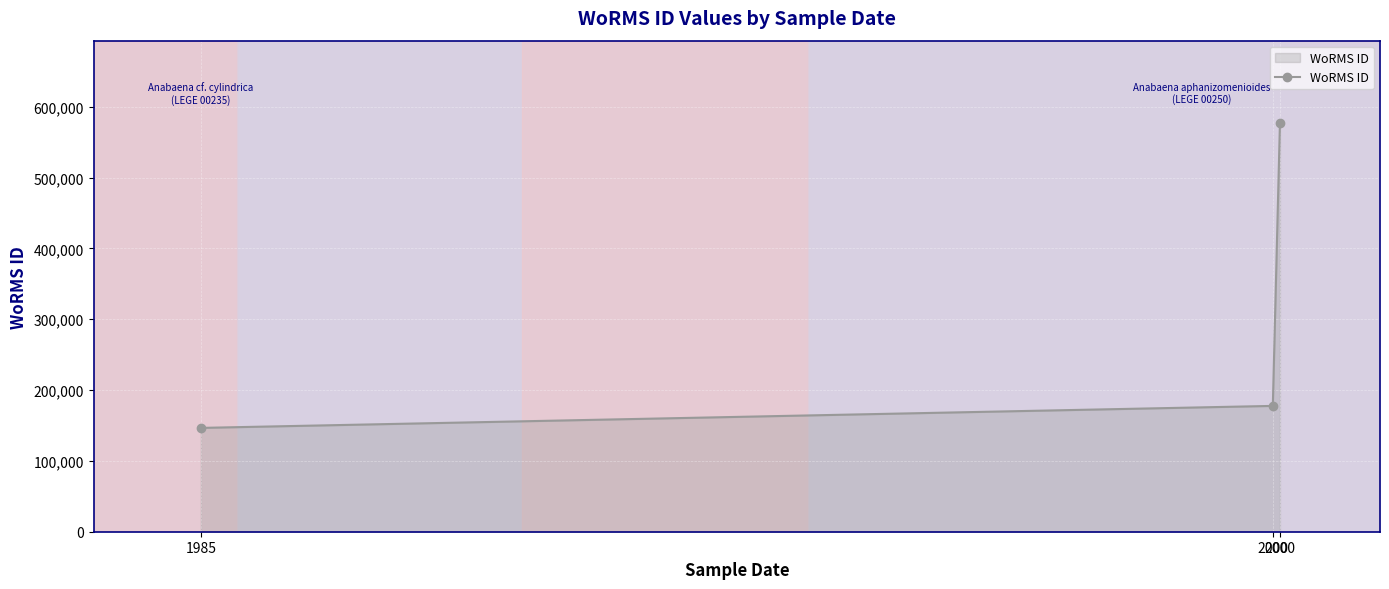

Rank the categories by value from highest to lowest.

2000, 2000, 1985